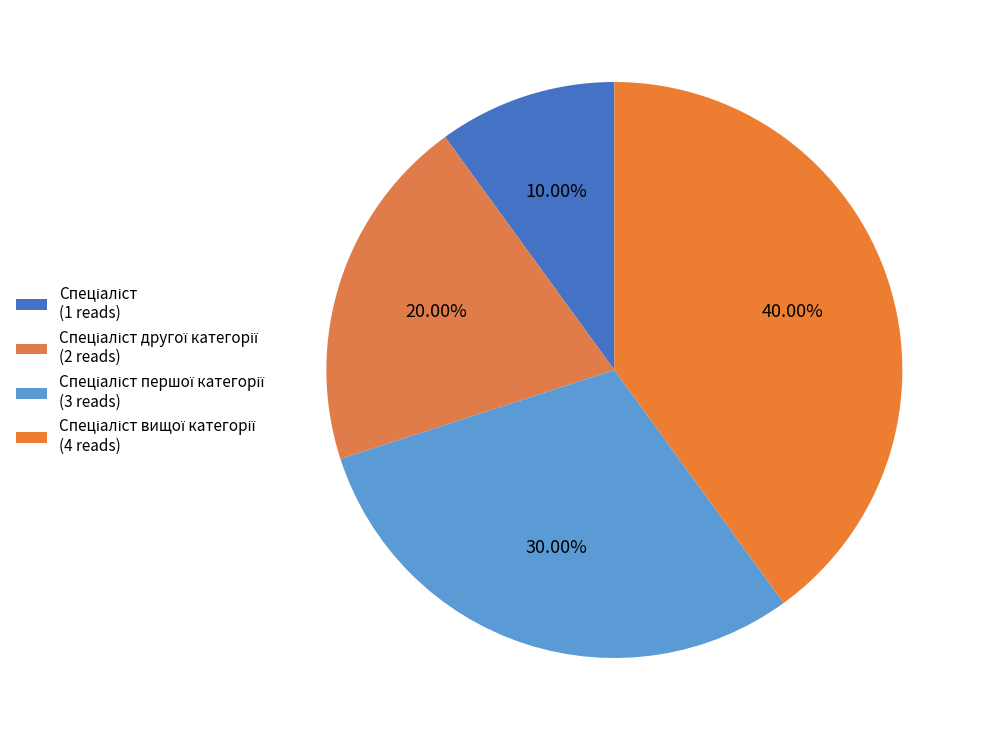

How many segments does this pie chart have?

4